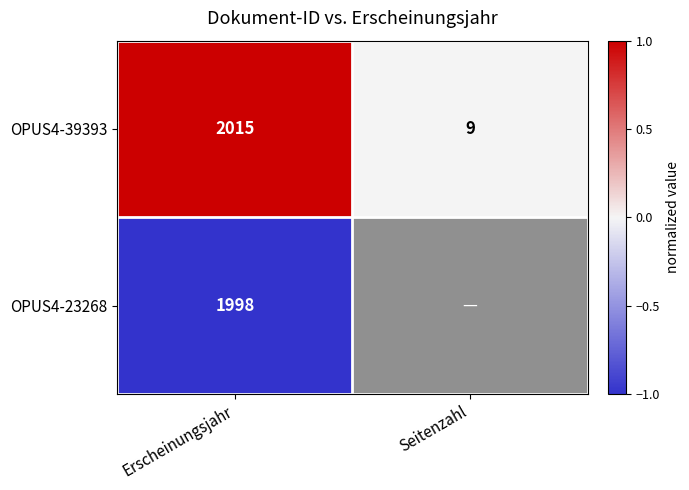

At which category is the sum across all series the highest?

Erscheinungsjahr